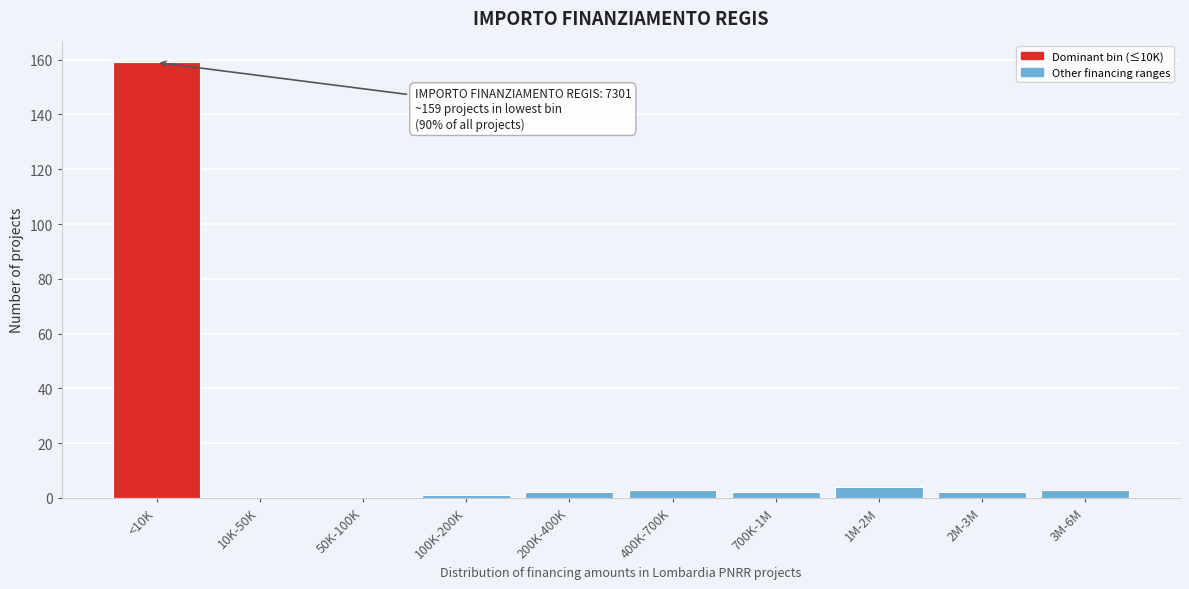

Reading left to right, list all the values displayed in this chart.

<10K=159	10K-50K=0	50K-100K=0	100K-200K=1	200K-400K=2	400K-700K=3	700K-1M=2	1M-2M=4	2M-3M=2	3M-6M=3